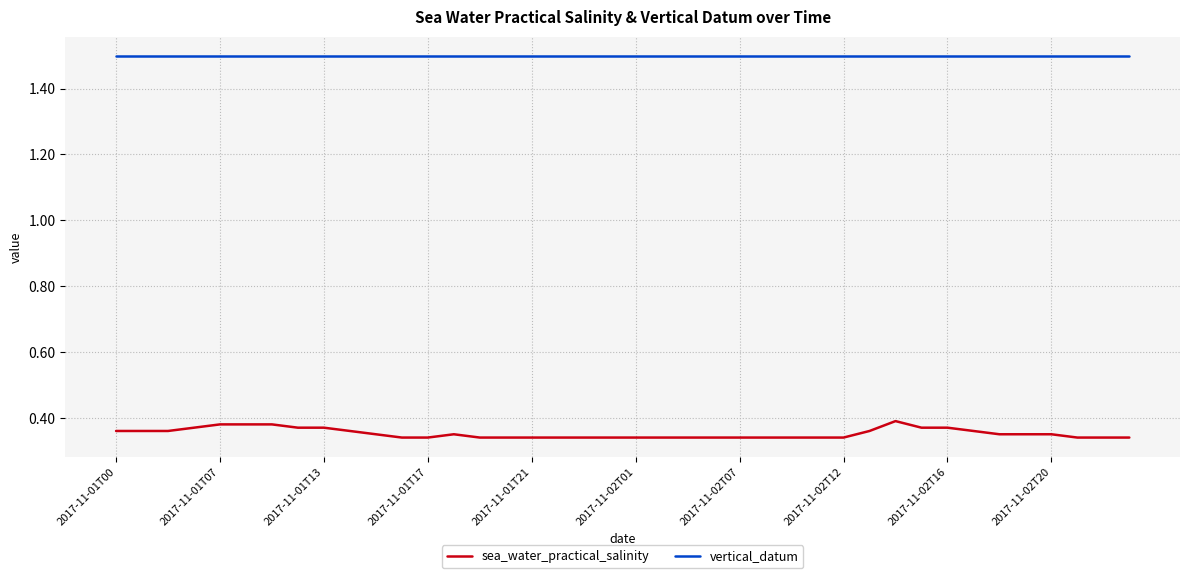

What is the maximum value shown in the chart?

1.5